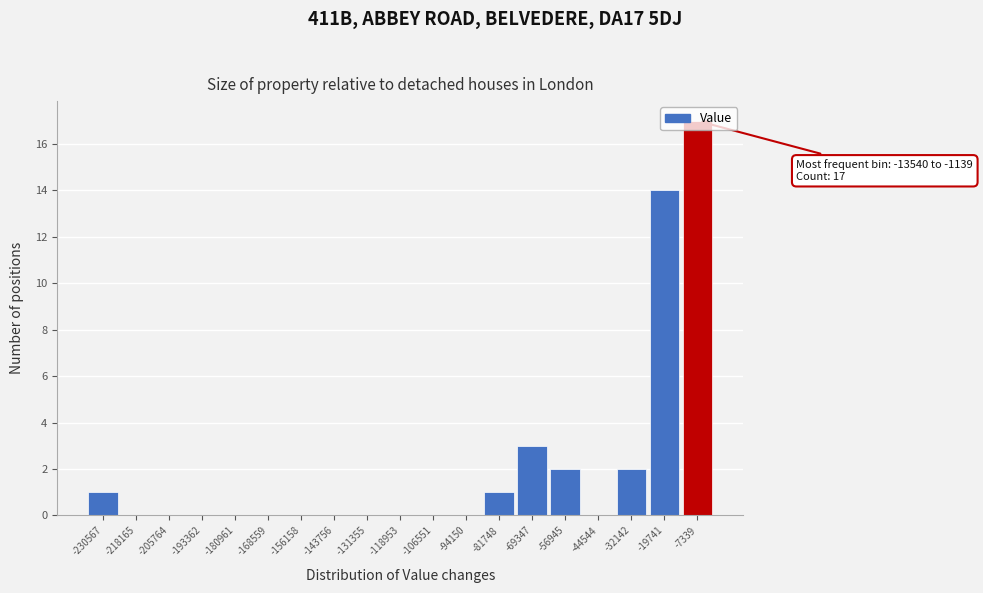

Over which range of the x-axis is the bar tallest?

-14000 to -2000